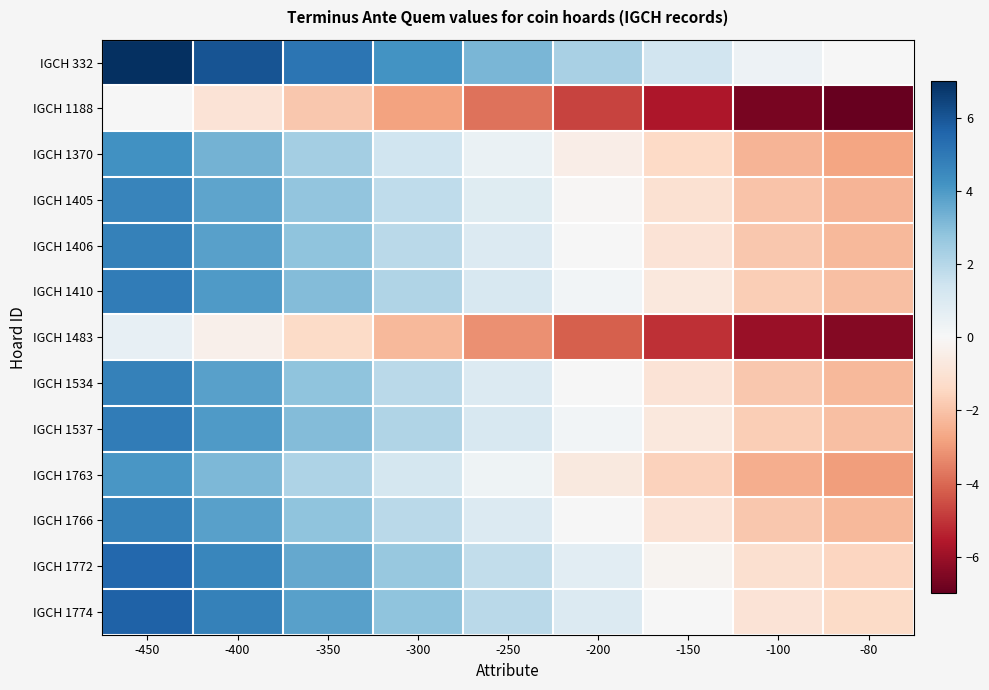

Reading left to right, transcribe all the data shown in this chart.

IGCH 332: -450=7.0	-400=6.1	-350=5.1	-300=4.2	-250=3.2	-200=2.3	-150=1.3	-100=0.4	-80=0.0
IGCH 1188: -450=0.0	-400=-0.9	-350=-1.9	-300=-2.8	-250=-3.8	-200=-4.7	-150=-5.7	-100=-6.6	-80=-7.0
IGCH 1370: -450=4.3	-400=3.3	-350=2.4	-300=1.4	-250=0.5	-200=-0.5	-150=-1.4	-100=-2.4	-80=-2.7
IGCH 1405: -450=4.6	-400=3.7	-350=2.7	-300=1.8	-250=0.9	-200=-0.1	-150=-1.0	-100=-2.0	-80=-2.4
IGCH 1406: -450=4.7	-400=3.8	-350=2.8	-300=1.9	-250=0.9	-200=0.0	-150=-0.9	-100=-1.9	-80=-2.3
IGCH 1410: -450=4.9	-400=4.0	-350=3.0	-300=2.1	-250=1.1	-200=0.2	-150=-0.8	-100=-1.7	-80=-2.1
IGCH 1483: -450=0.6	-400=-0.4	-350=-1.3	-300=-2.3	-250=-3.2	-200=-4.2	-150=-5.1	-100=-6.1	-80=-6.4
IGCH 1534: -450=4.7	-400=3.8	-350=2.8	-300=1.9	-250=0.9	-200=0.0	-150=-0.9	-100=-1.9	-80=-2.3
IGCH 1537: -450=4.9	-400=4.0	-350=3.0	-300=2.1	-250=1.1	-200=0.2	-150=-0.8	-100=-1.7	-80=-2.1
IGCH 1763: -450=4.1	-400=3.1	-350=2.2	-300=1.2	-250=0.3	-200=-0.7	-150=-1.6	-100=-2.6	-80=-2.9
IGCH 1766: -450=4.7	-400=3.8	-350=2.8	-300=1.9	-250=0.9	-200=0.0	-150=-0.9	-100=-1.9	-80=-2.3
IGCH 1772: -450=5.5	-400=4.5	-350=3.6	-300=2.6	-250=1.7	-200=0.8	-150=-0.2	-100=-1.1	-80=-1.5
IGCH 1774: -450=5.7	-400=4.7	-350=3.8	-300=2.8	-250=1.9	-200=0.9	-150=0.0	-100=-0.9	-80=-1.3